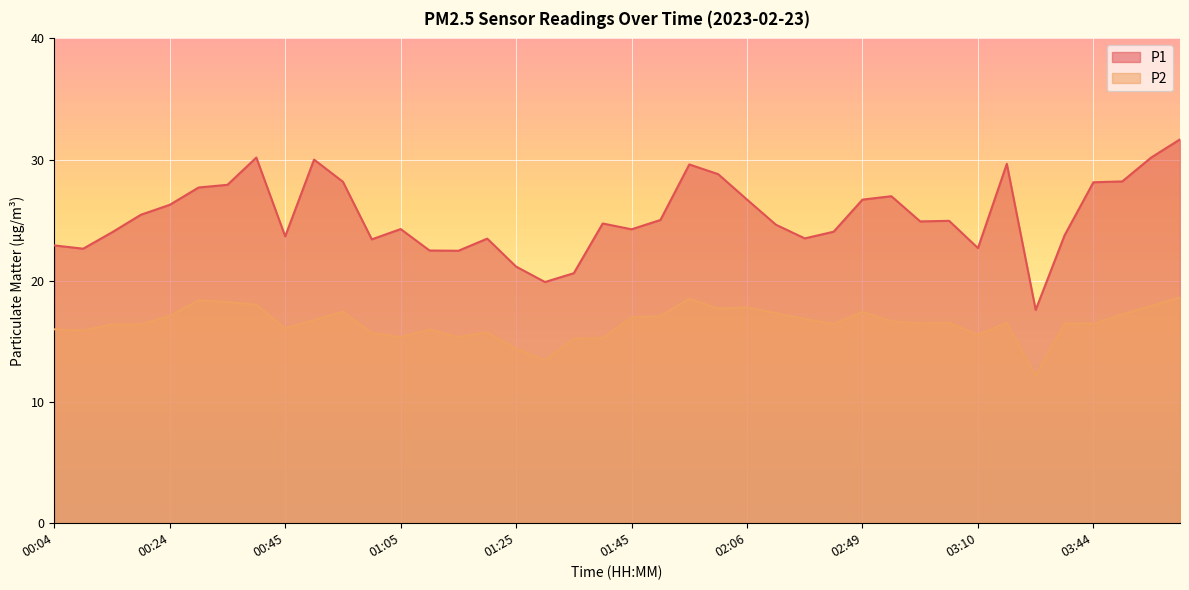

How many lines are shown in the chart?

2